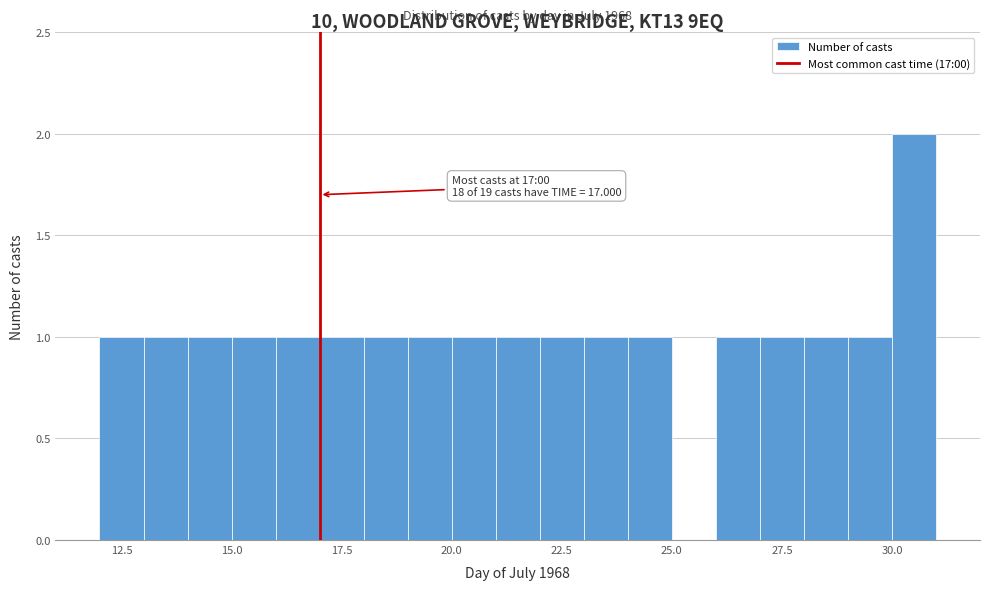

Read against the x-axis, roughly where is the centre of the tallest bar?

30.5